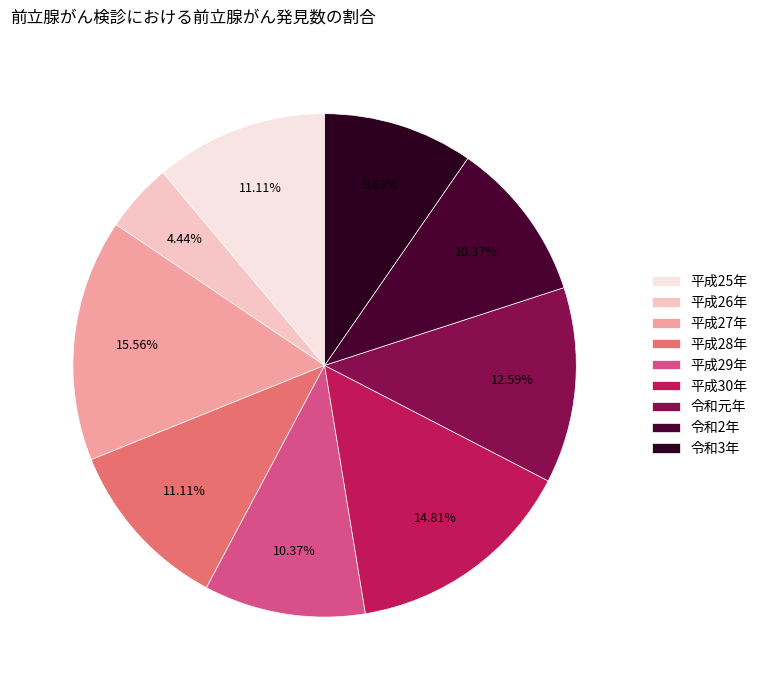

To the nearest percent, what is the combined percentage of 平成29年 and 平成28年?

21%